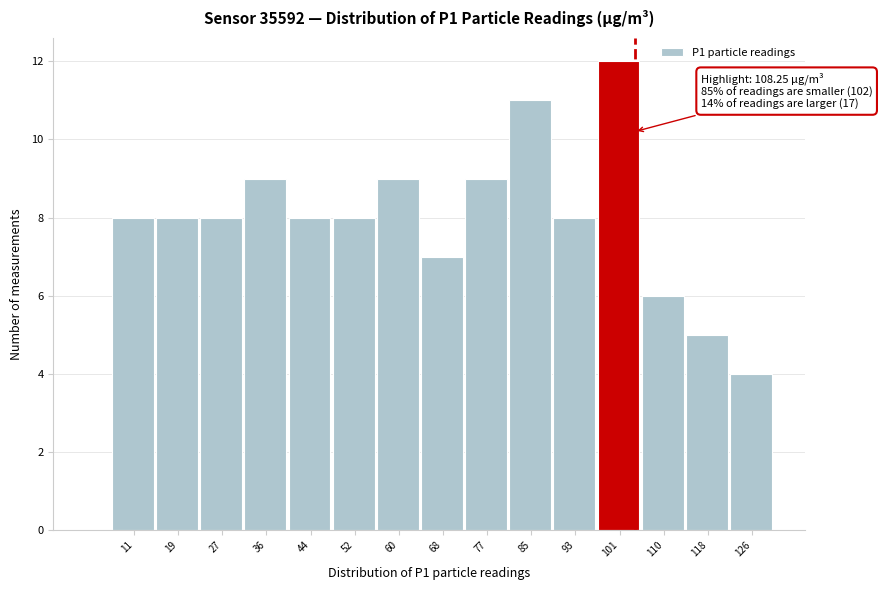

Reading left to right, transcribe all the data shown in this chart.

8	8	8	9	8	8	9	7	9	11	8	12	6	5	4